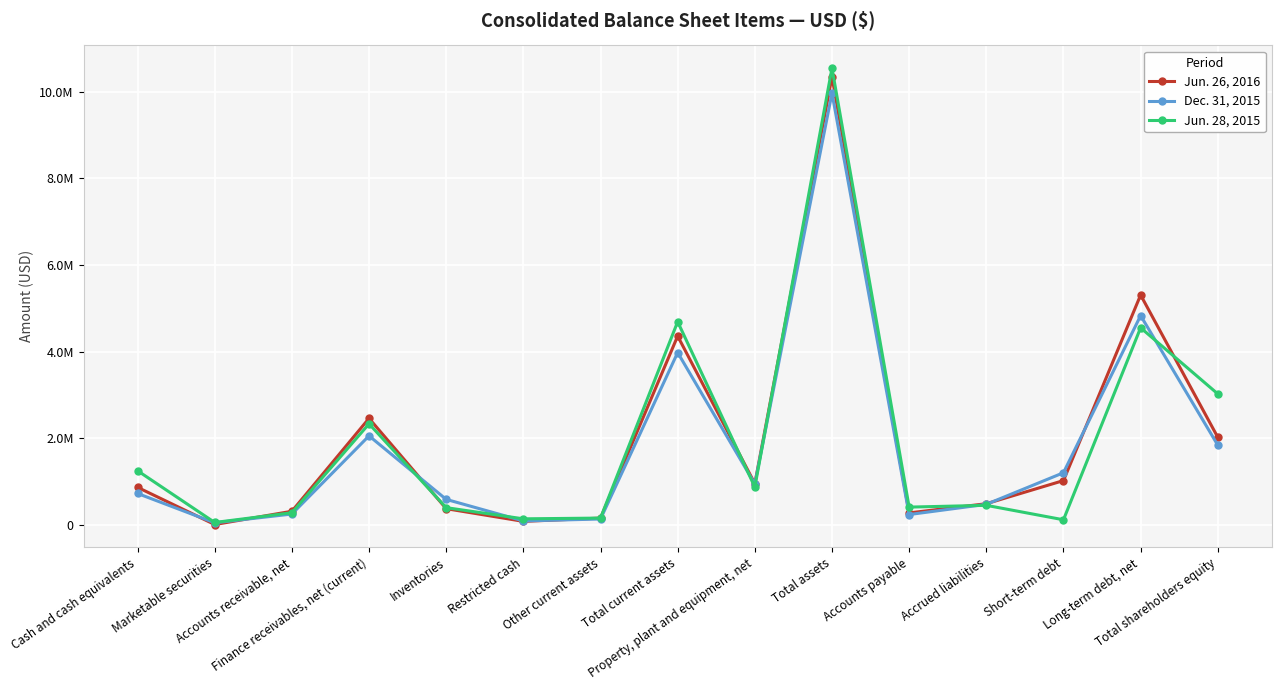

What are all the series names shown in the legend?

Jun. 26, 2016, Dec. 31, 2015, Jun. 28, 2015